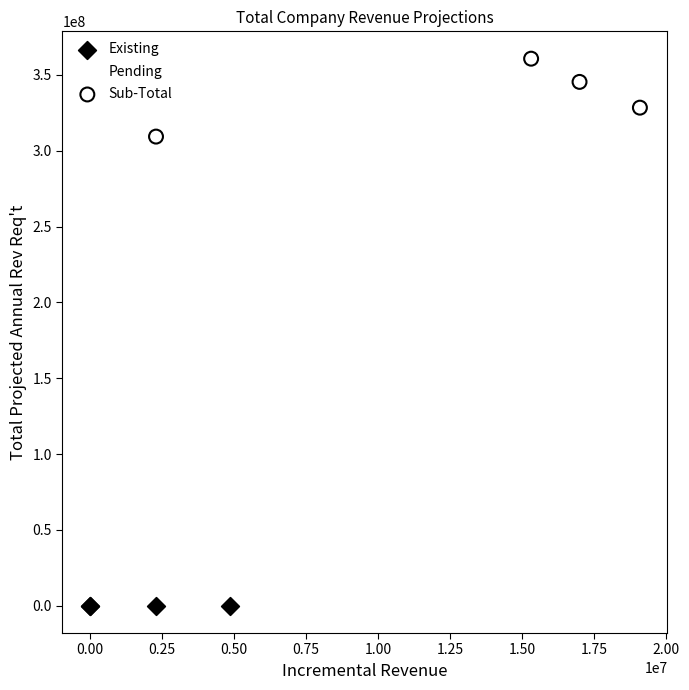

Which series reaches the maximum Y coordinate?

Sub-Total